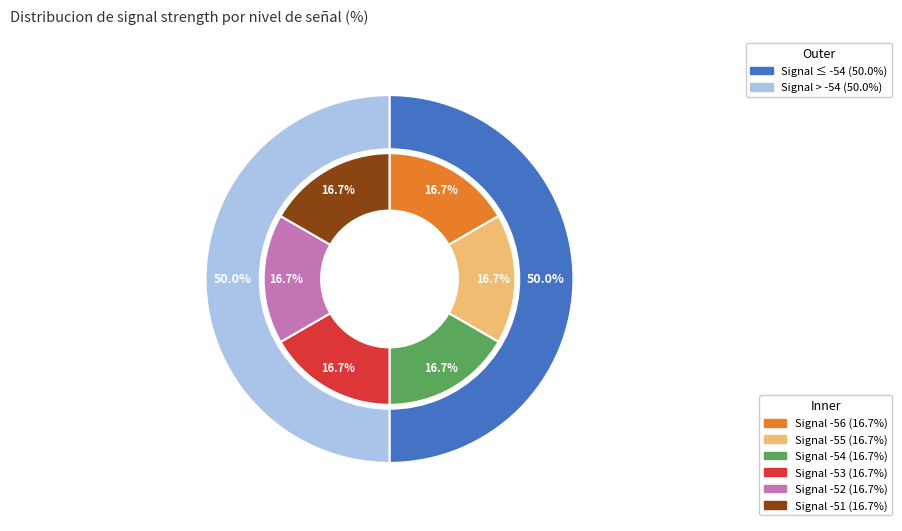

What percentage do -56 and -53 together represent?

33.3%